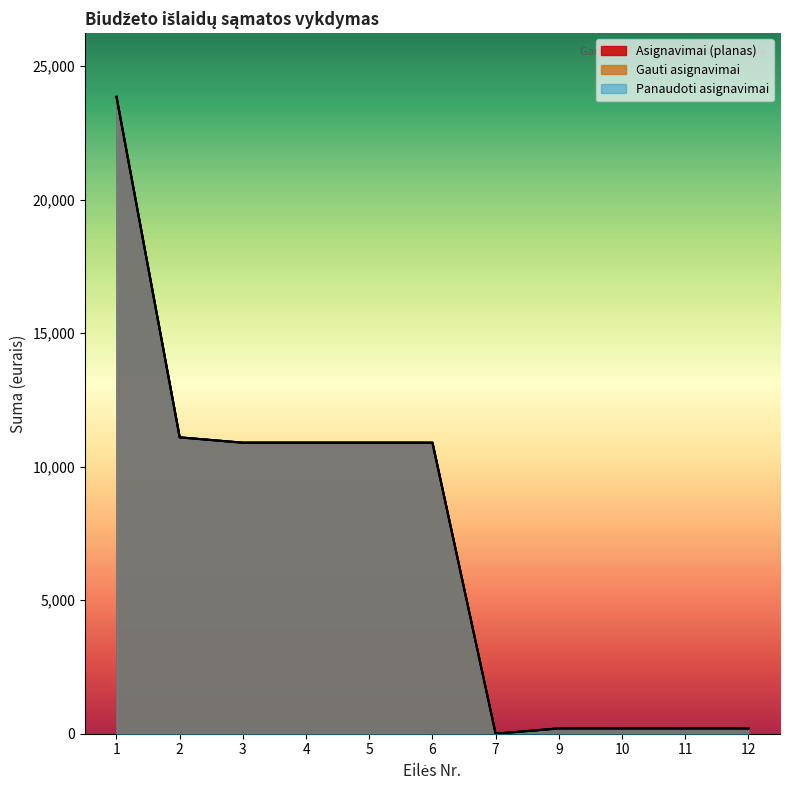

True or false: Gauti asignavimai and Asignavimai (planas) cross at least once.

False